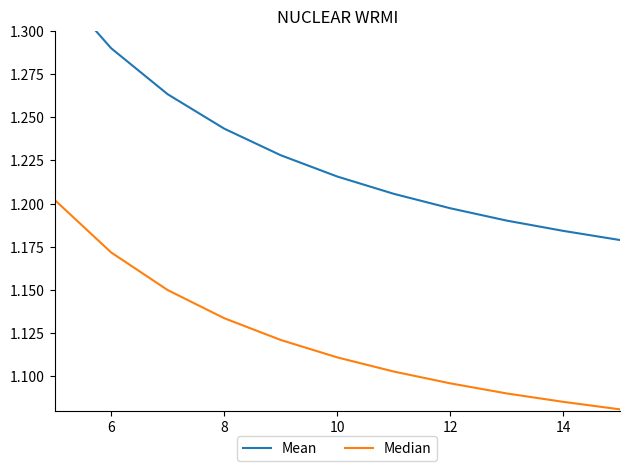

Reading left to right, transcribe all the data shown in this chart.

Mean: 1.3	1.3	1.3	1.2	1.2	1.2	1.2	1.2	1.2	1.2	1.2
Median: 1.2	1.2	1.1	1.1	1.1	1.1	1.1	1.1	1.1	1.1	1.1